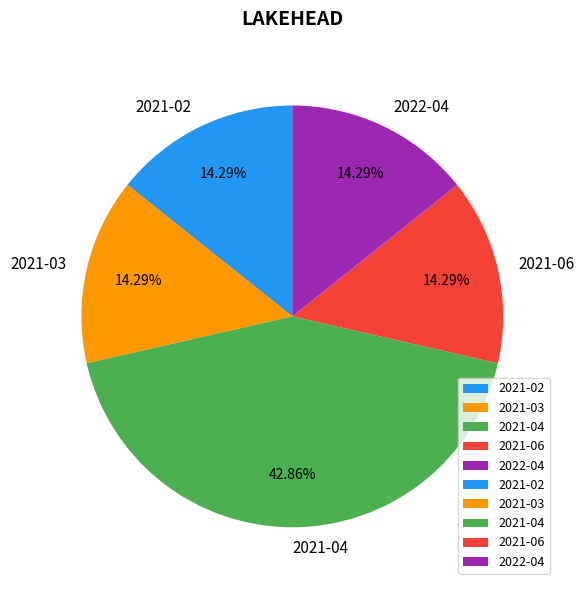

What percentage is NOT represented by 2021-03?

85.7%